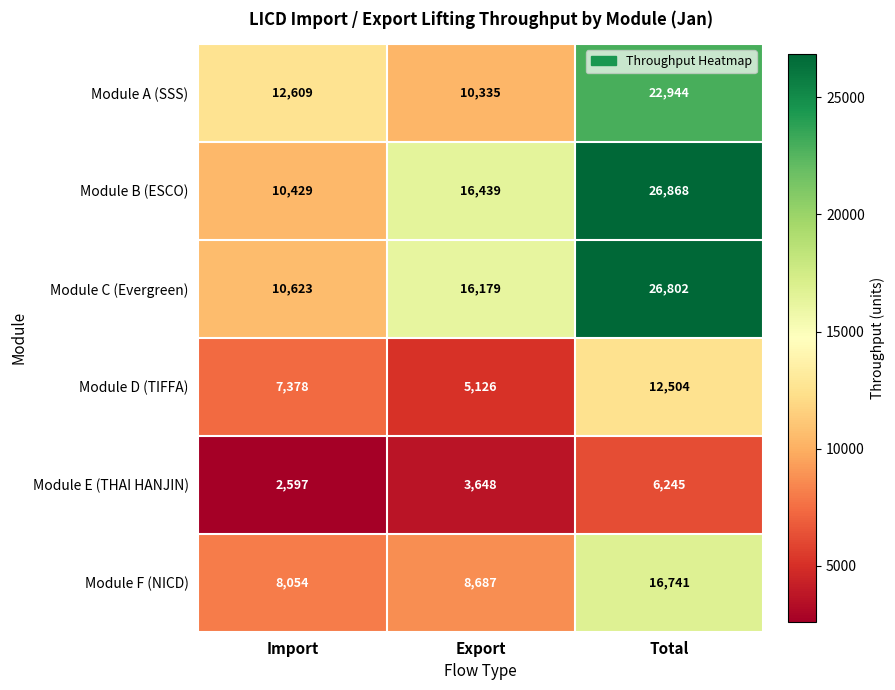

Which series has the widest spread of values?

Module B (ESCO)